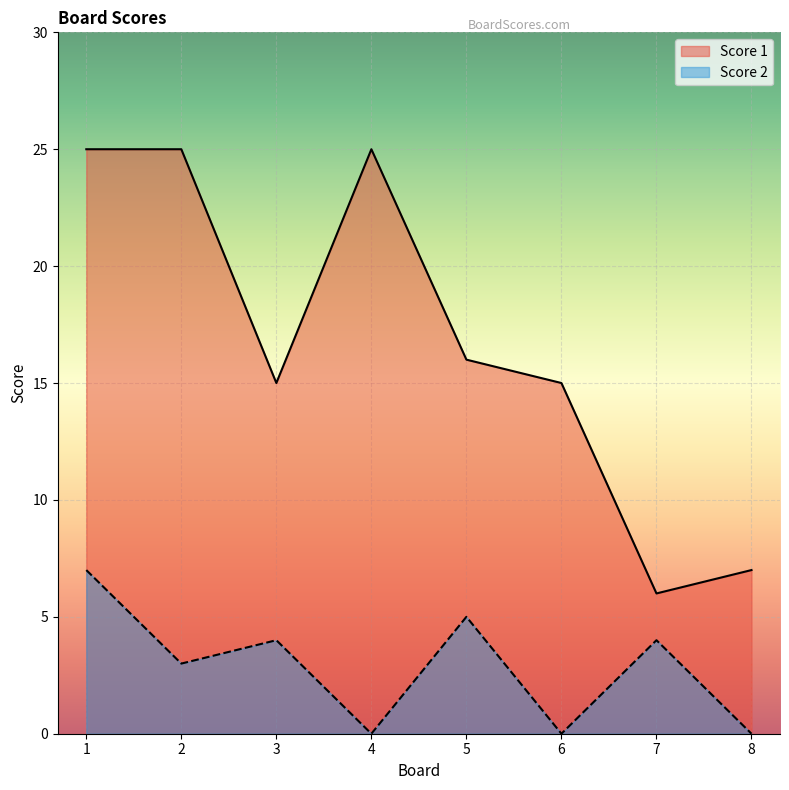

Which series has the widest spread of values?

Score 1